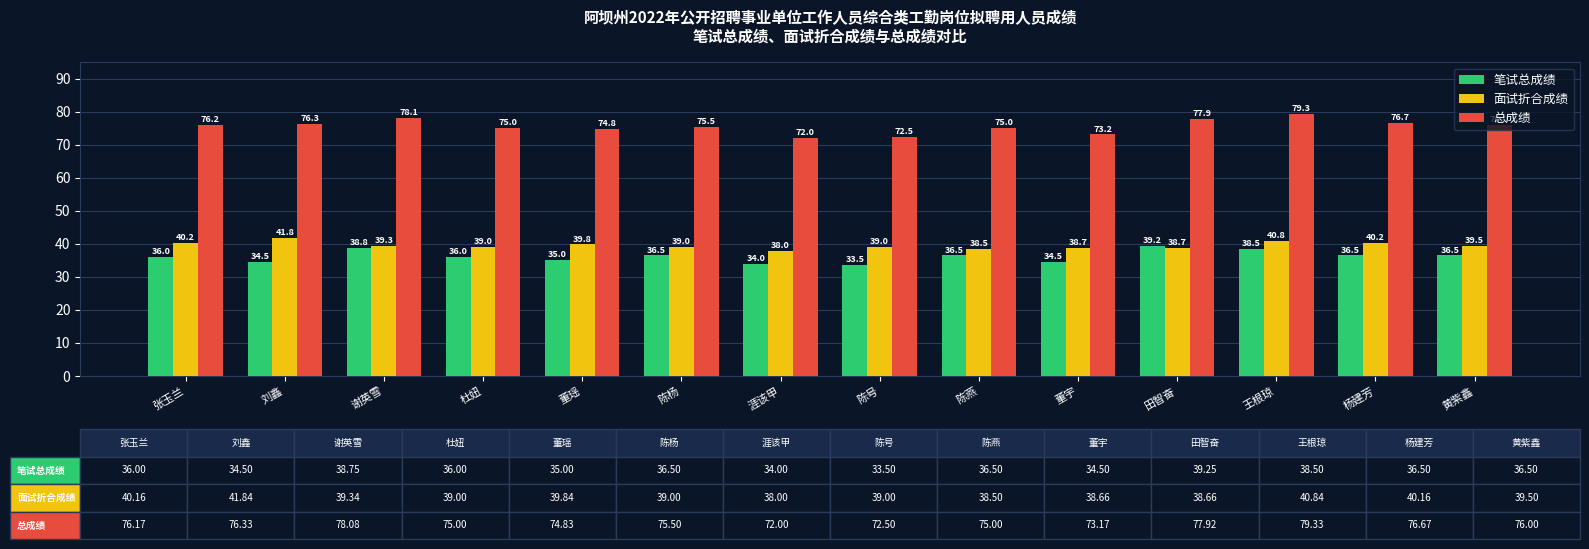

What position from the right is 陈杨?

9